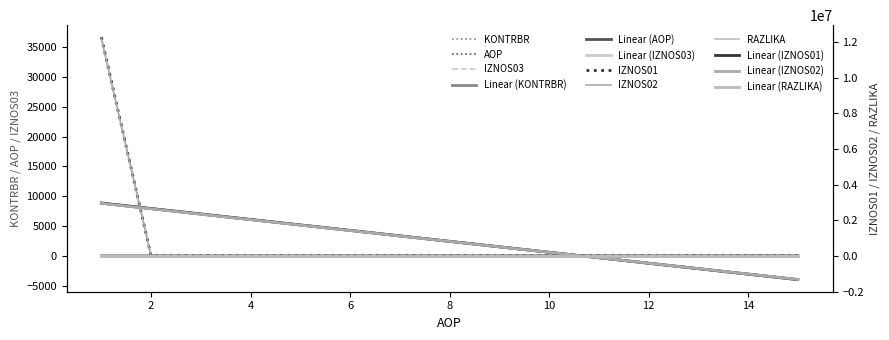

At which category is the sum across all series the highest?

1